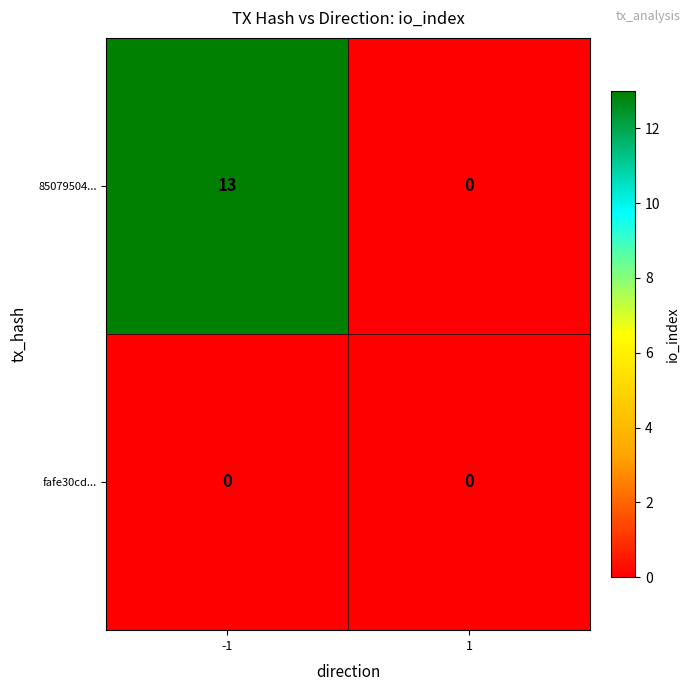

What is the difference between the 85079504... values at -1 and 1?

13